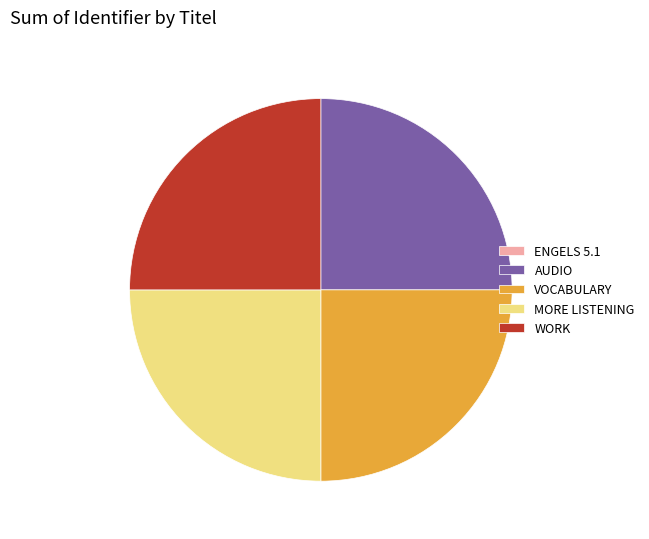

What is the ratio of the value at AUDIO to the value at MORE LISTENING?

1.0